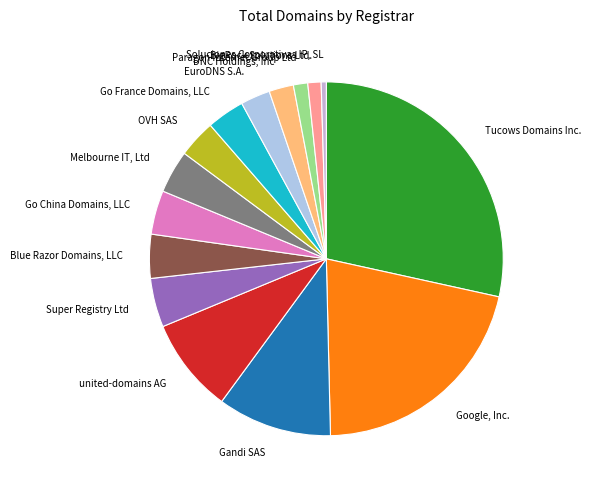

Do Soluciones Corporativas IP, SL and Super Registry Ltd together represent more than half of the pie?

No